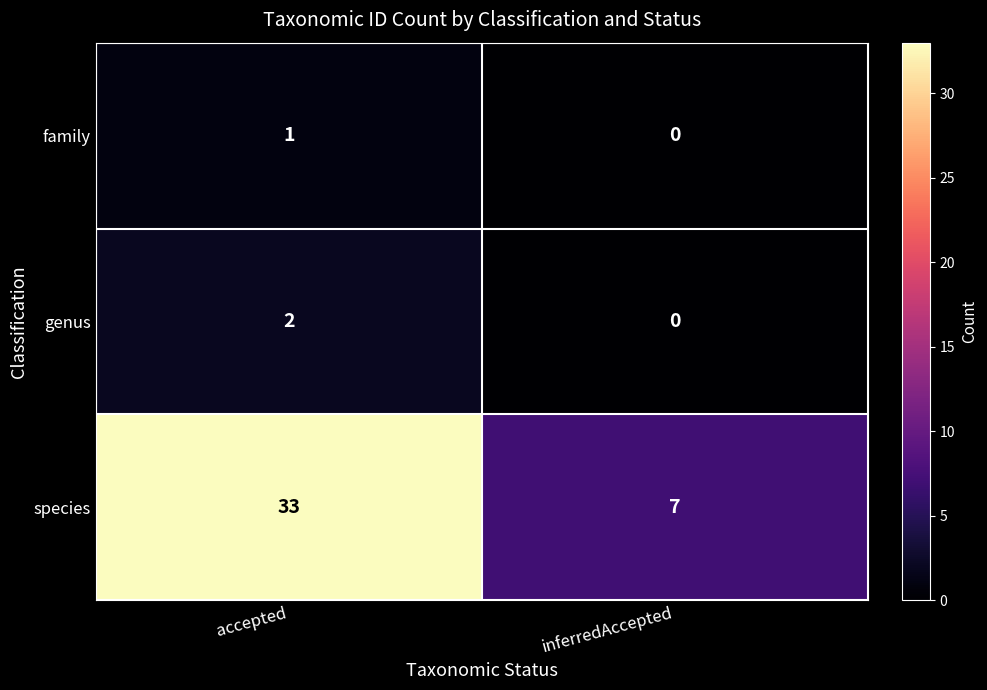

The value of family at accepted is 1. True or false?

True